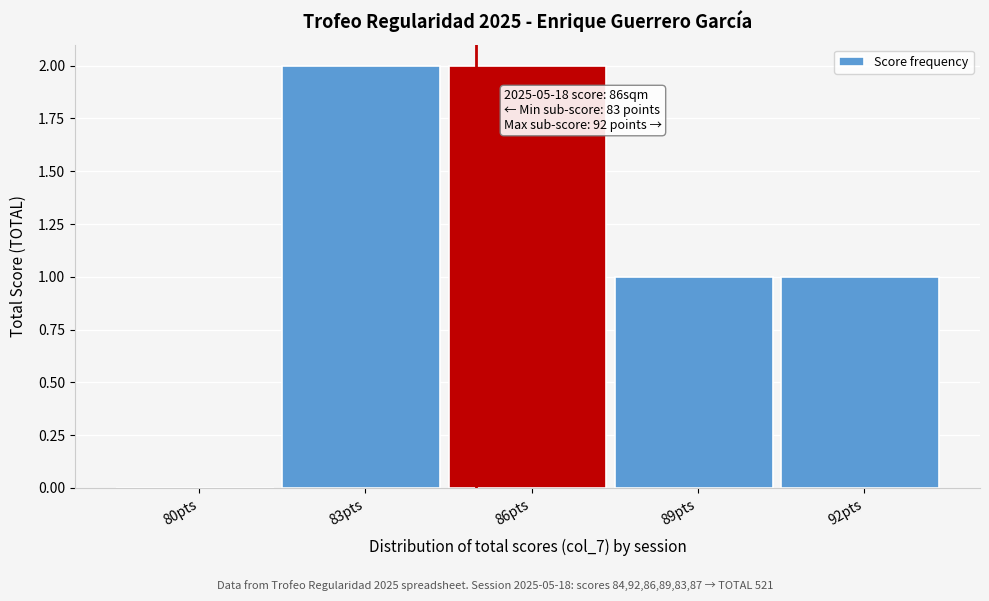

Reading right to left, list all the values displayed in this chart.

92pts=1	89pts=1	86pts=2	83pts=2	80pts=0